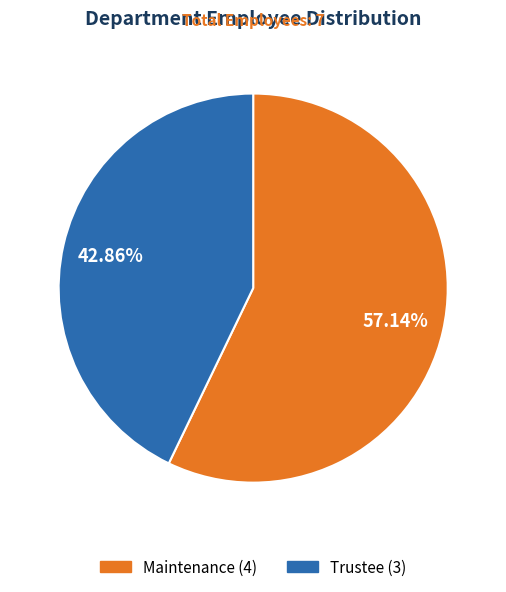

What is the majority slice?

Maintenance